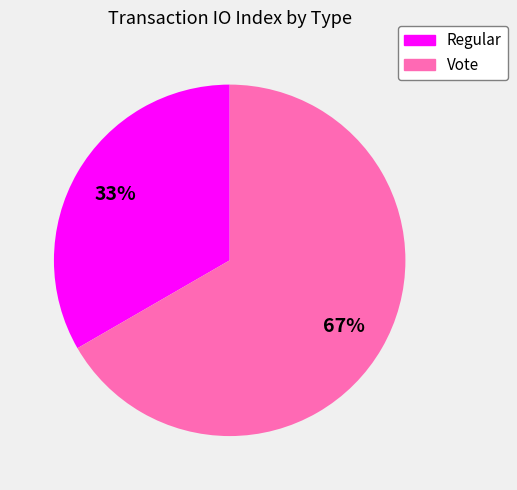

What percentage is the Regular slice, to the nearest percent?

33%